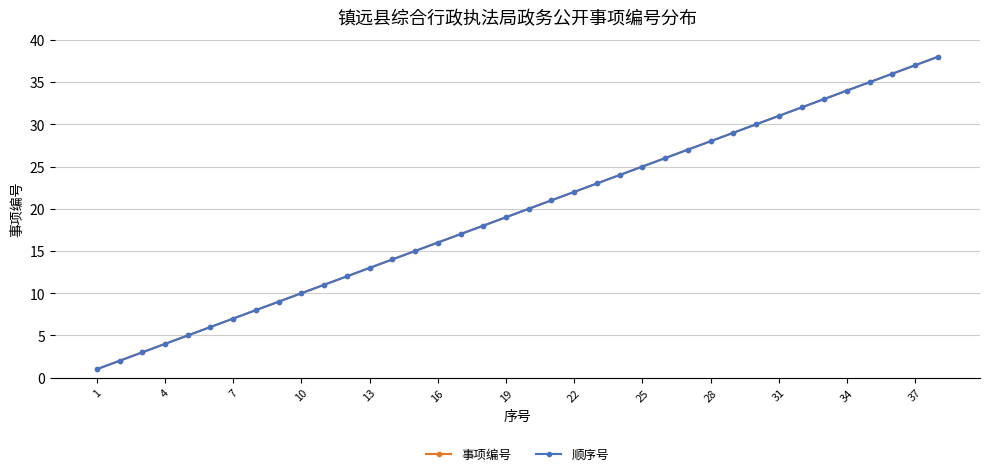

True or false: 顺序号 has more than 2 points higher than both neighbors.

False